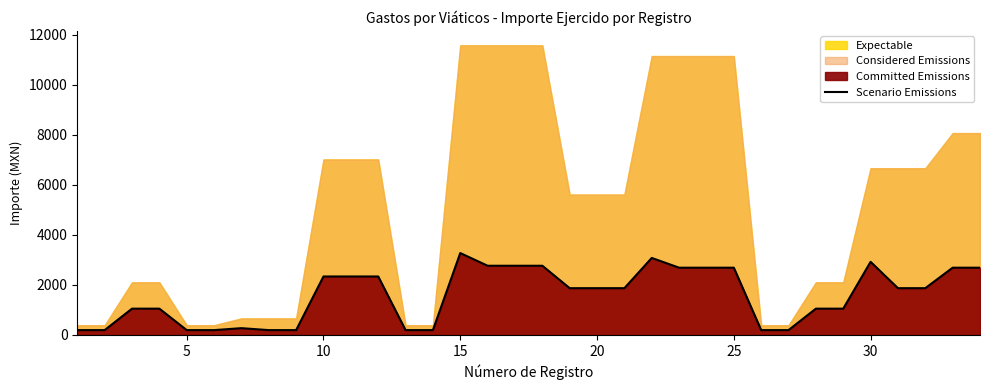

True or false: the data has more than 1 interior local peaks.

True